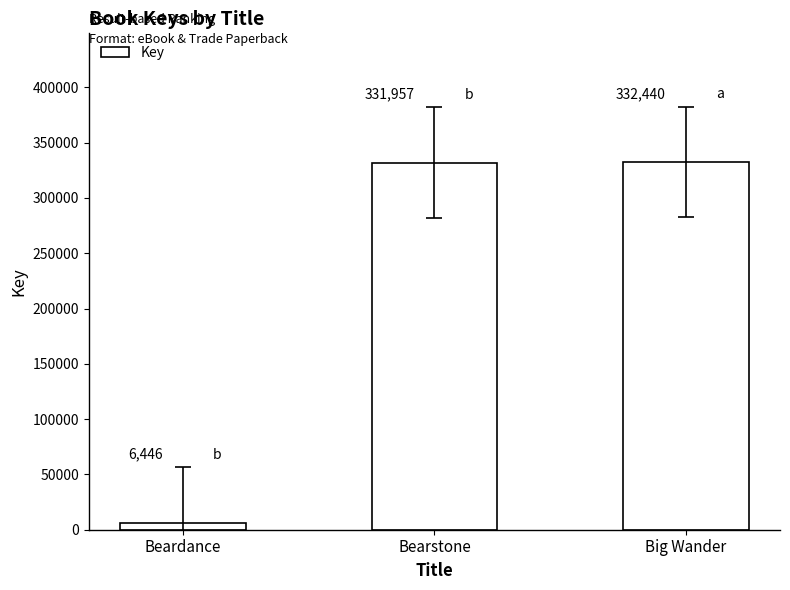

What is the value of the 1st bar from the left?

6446